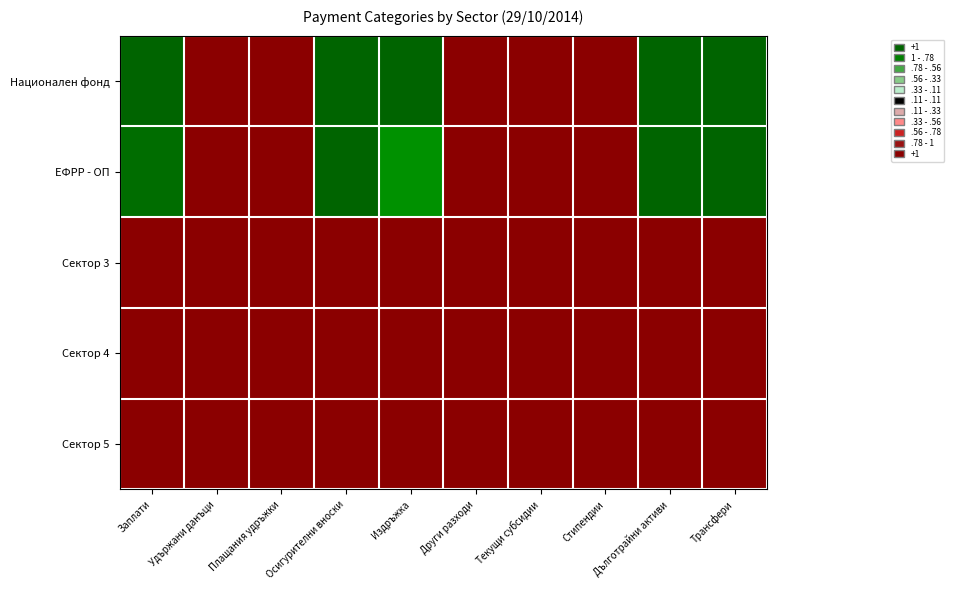

Reading left to right, extract all data points from this chart.

Национален фонд: Заплати=1.0	Удържани данъци=-1.0	Плащания удръжки=-1.0	Осигурителни вноски=1.0	Издръжка=1.0	Други разходи=-1.0	Текущи субсидии=-1.0	Стипендии=-1.0	Дълготрайни активи=1.0	Трансфери=1.0
ЕФРР - ОП: Заплати=1.0	Удържани данъци=-1.0	Плащания удръжки=-1.0	Осигурителни вноски=1.0	Издръжка=0.8	Други разходи=-1.0	Текущи субсидии=-1.0	Стипендии=-1.0	Дълготрайни активи=1.0	Трансфери=1.0
Сектор 3: Заплати=-1.0	Удържани данъци=-1.0	Плащания удръжки=-1.0	Осигурителни вноски=-1.0	Издръжка=-1.0	Други разходи=-1.0	Текущи субсидии=-1.0	Стипендии=-1.0	Дълготрайни активи=-1.0	Трансфери=-1.0
Сектор 4: Заплати=-1.0	Удържани данъци=-1.0	Плащания удръжки=-1.0	Осигурителни вноски=-1.0	Издръжка=-1.0	Други разходи=-1.0	Текущи субсидии=-1.0	Стипендии=-1.0	Дълготрайни активи=-1.0	Трансфери=-1.0
Сектор 5: Заплати=-1.0	Удържани данъци=-1.0	Плащания удръжки=-1.0	Осигурителни вноски=-1.0	Издръжка=-1.0	Други разходи=-1.0	Текущи субсидии=-1.0	Стипендии=-1.0	Дълготрайни активи=-1.0	Трансфери=-1.0